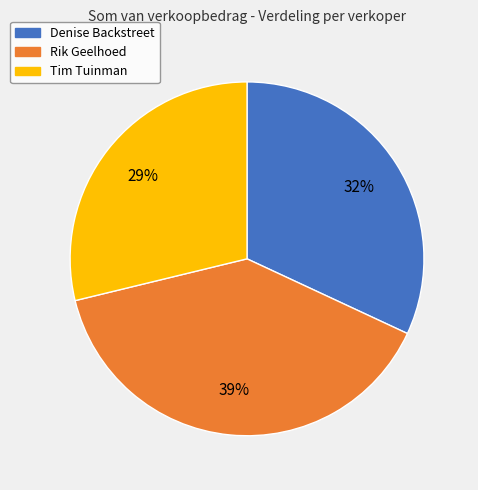

Rank the categories by value from lowest to highest.

Tim Tuinman, Denise Backstreet, Rik Geelhoed